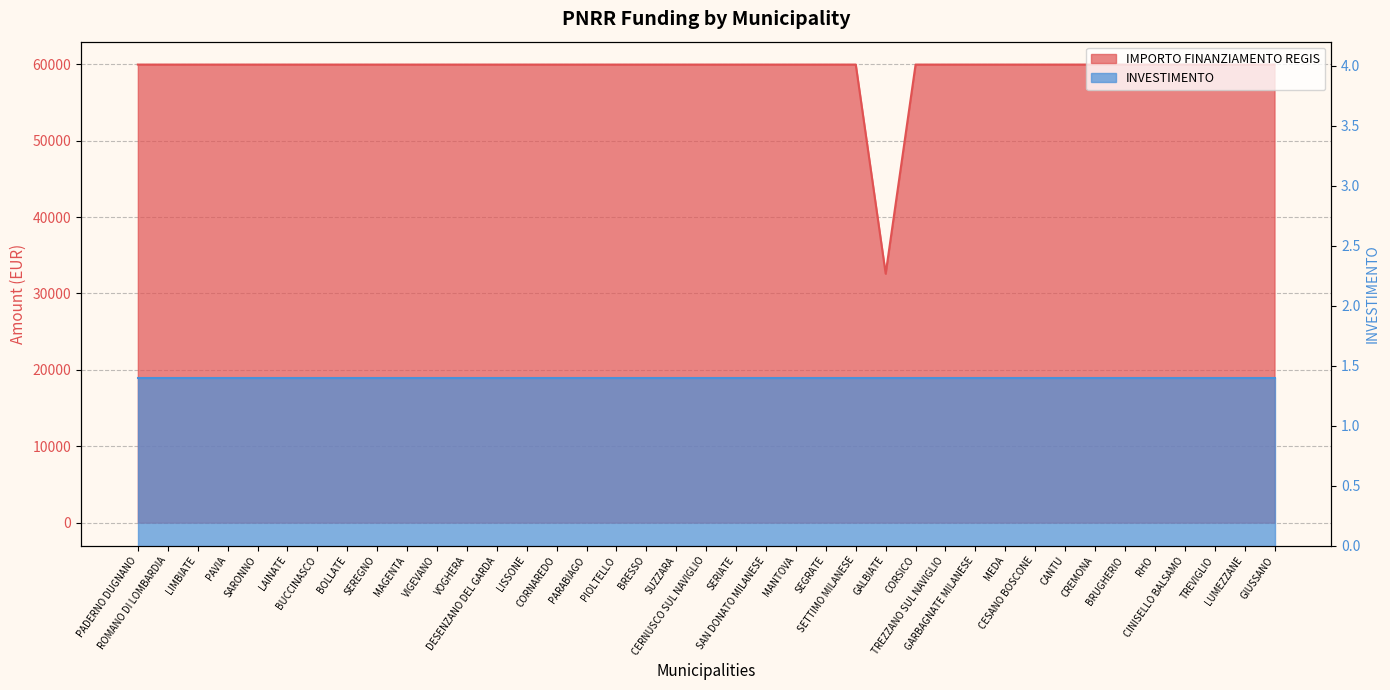

How many data points are less than 59966?

1